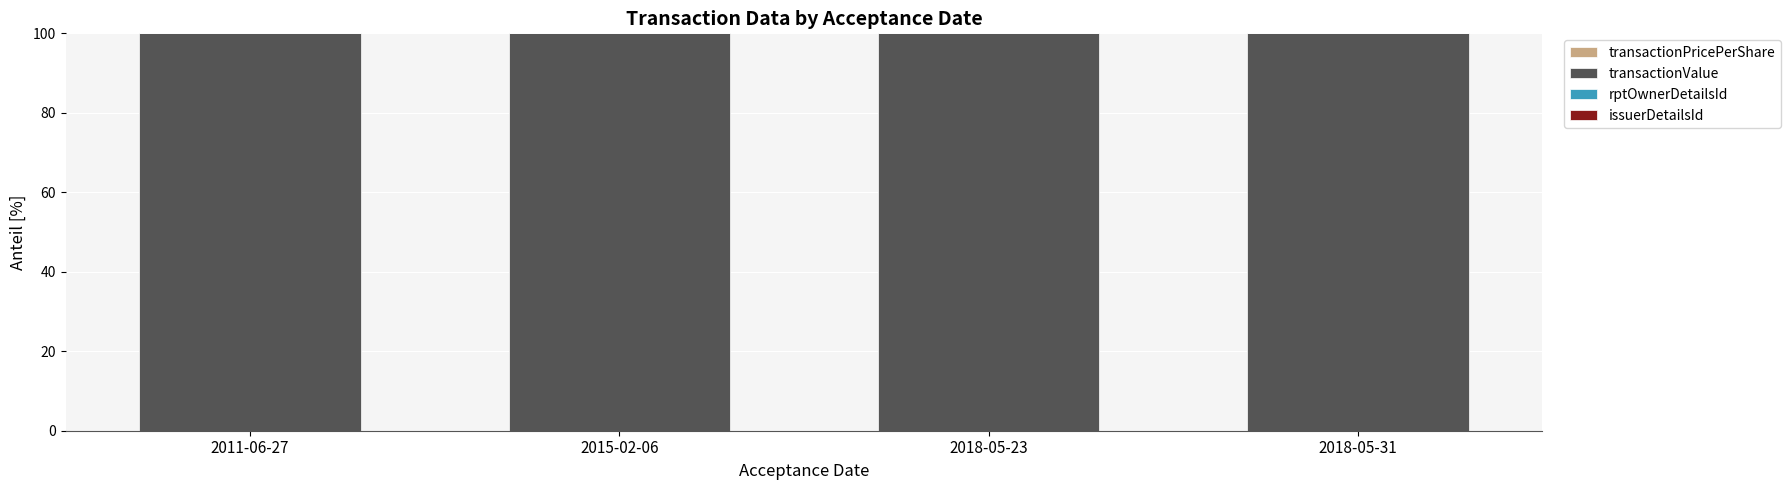

What is the label of the 3rd bar from the right?

2015-02-06